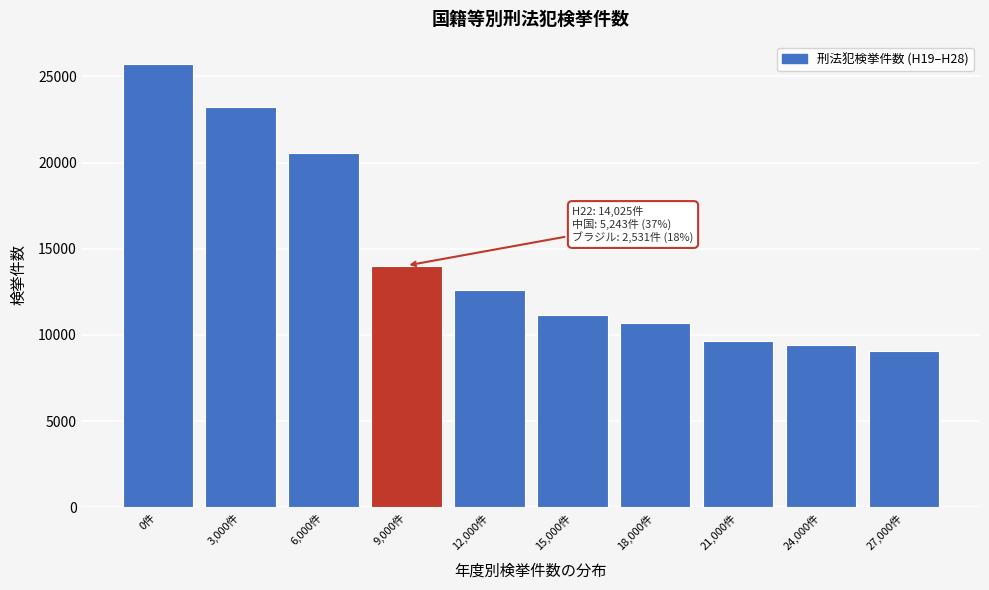

Reading left to right, transcribe all the data shown in this chart.

25730	23202	20561	14025	12582	11142	10674	9664	9417	9043